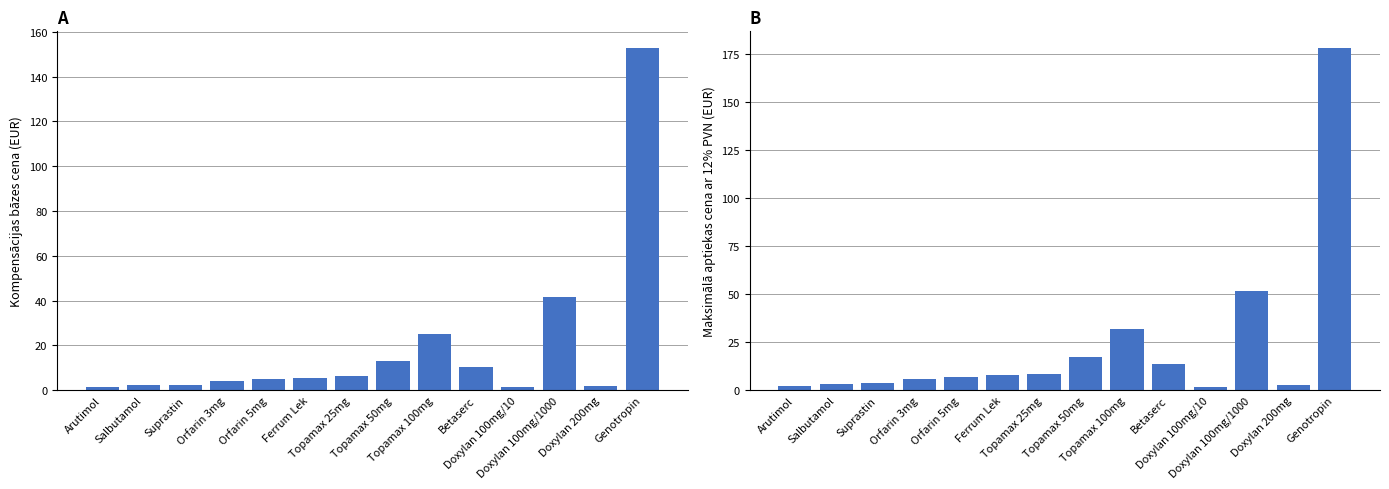

How many data points in Kompensācijas bāzes cena (EUR) are less than 5?

6